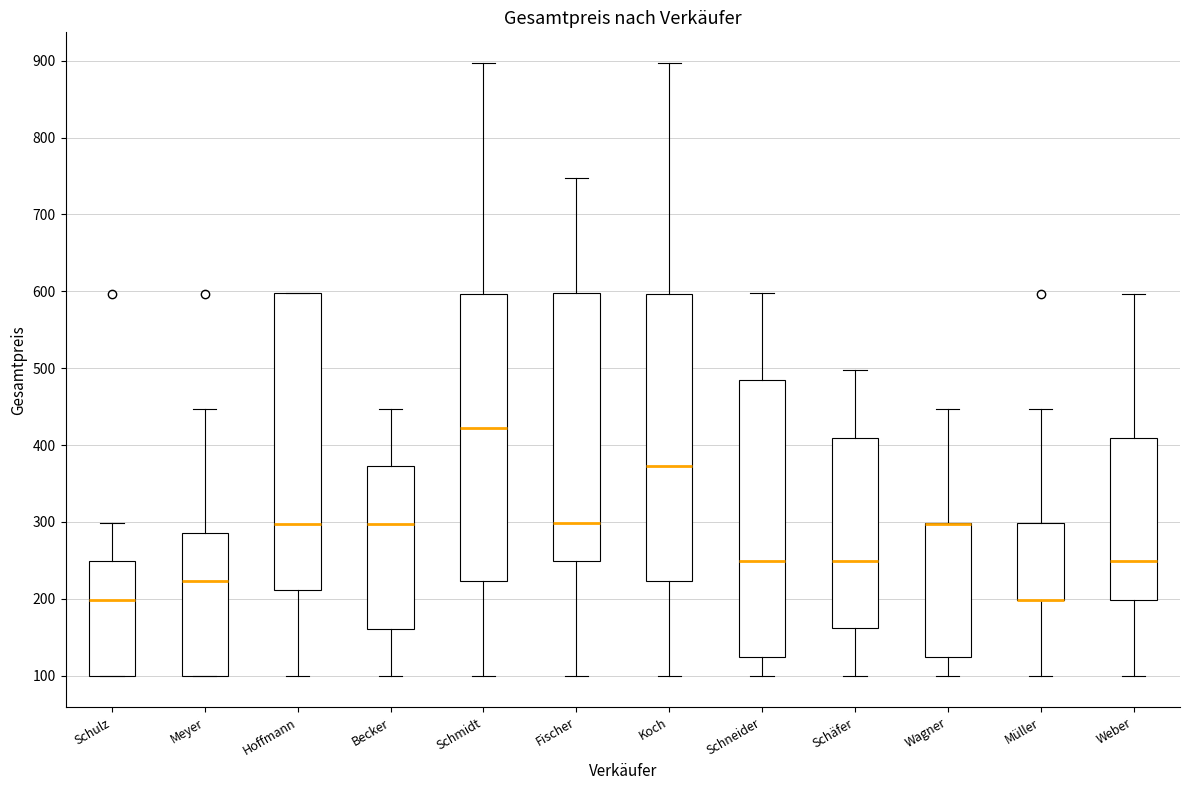

Which box is the tallest, from its lower edge to its upper edge?

Hoffmann